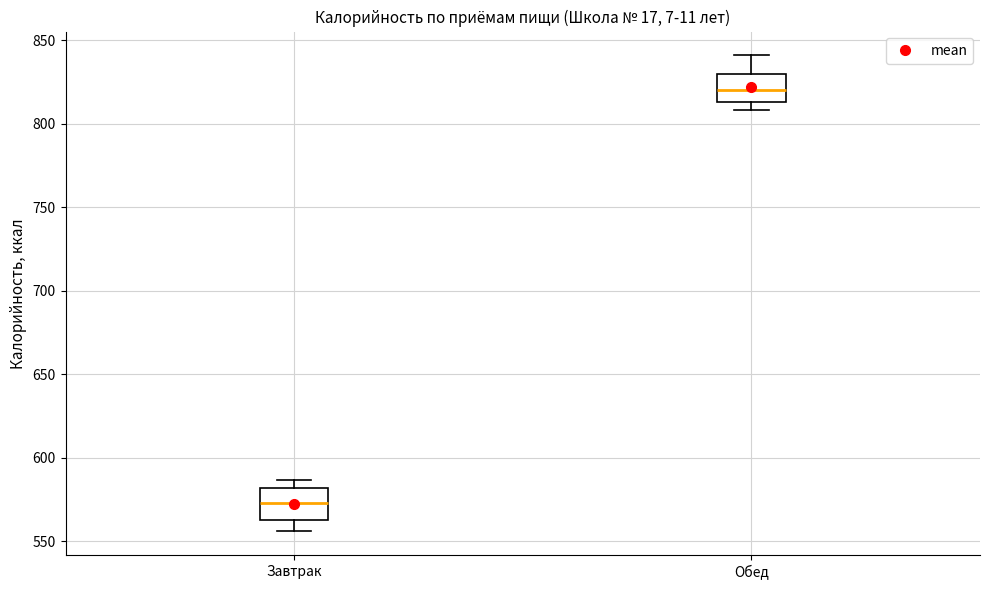

Where is the upper edge of the box for Обед on the y-axis? The values are not printed on the chart, so give them approximately, as read against the axis.

830